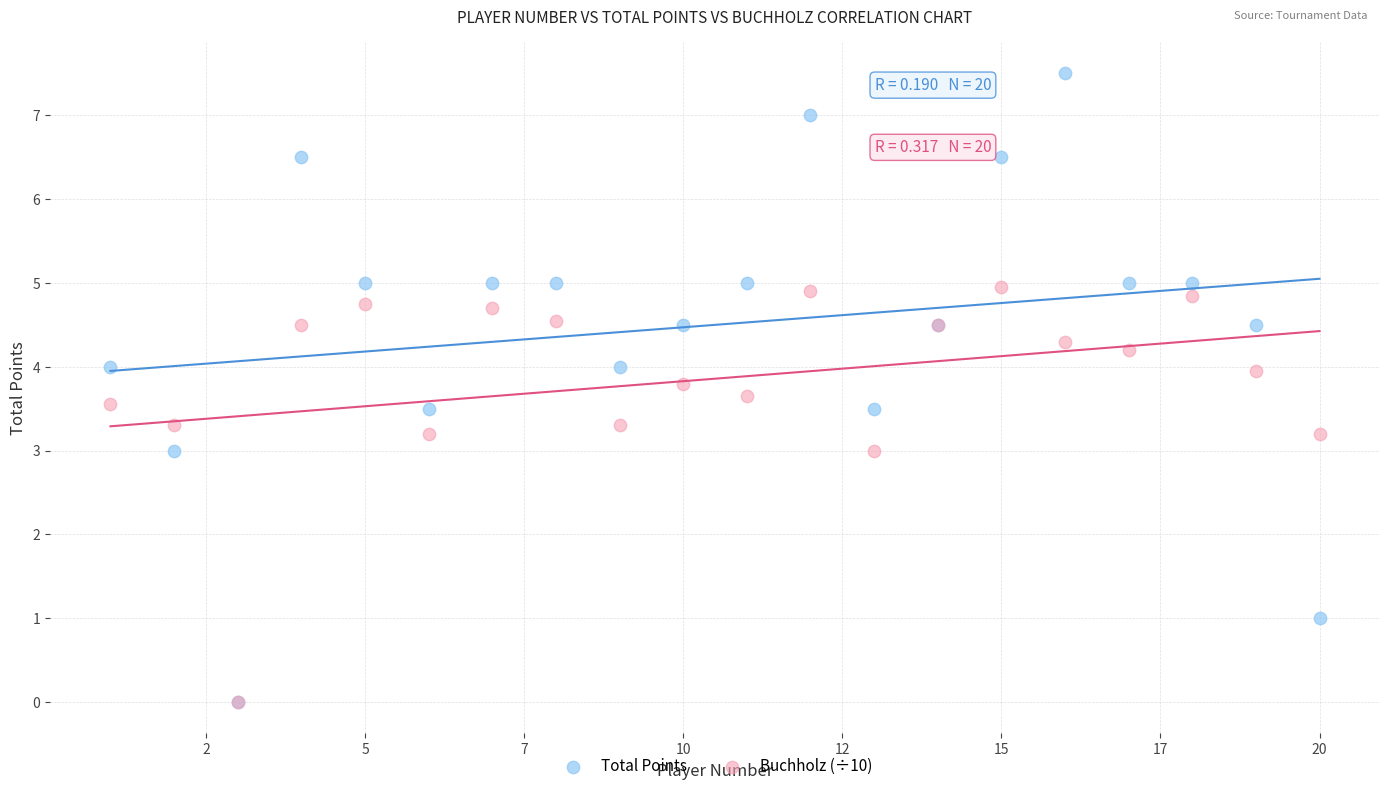

What are all the series names shown in the legend?

Total Points, Buchholz (÷10)